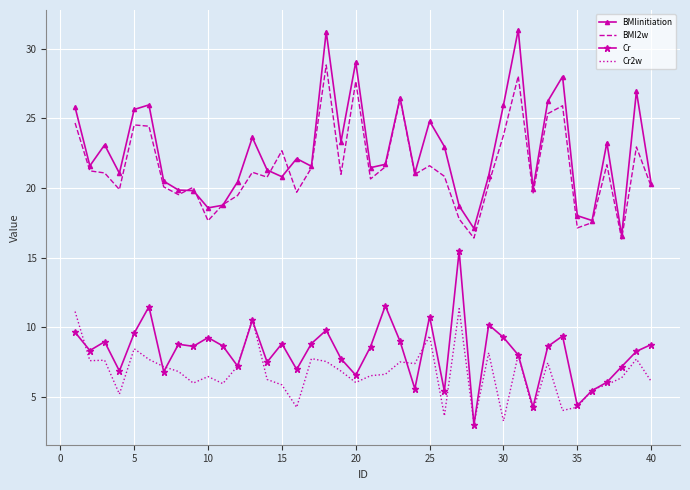

What is the maximum value for Cr2w?

11.3